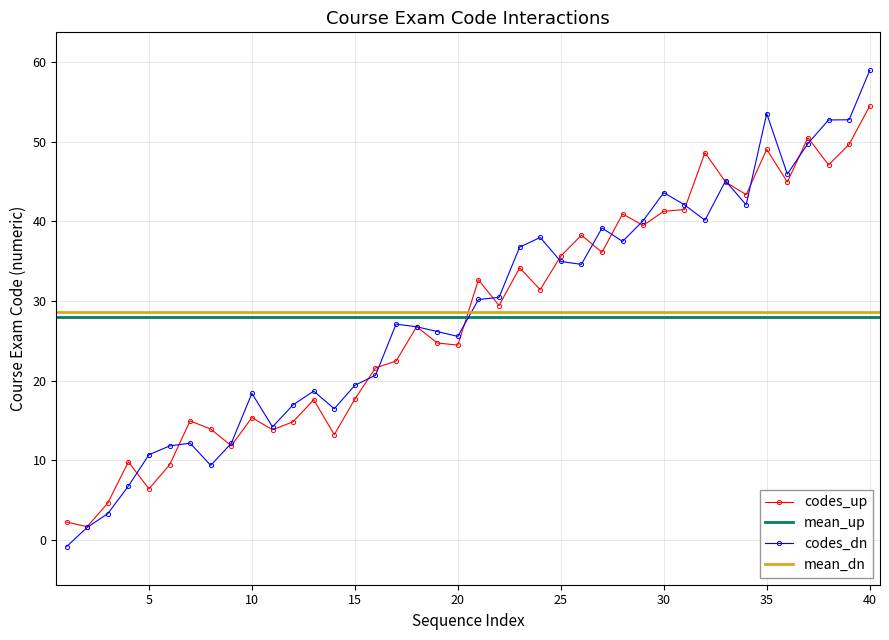

What is the highest value of the codes_up series?

54.5